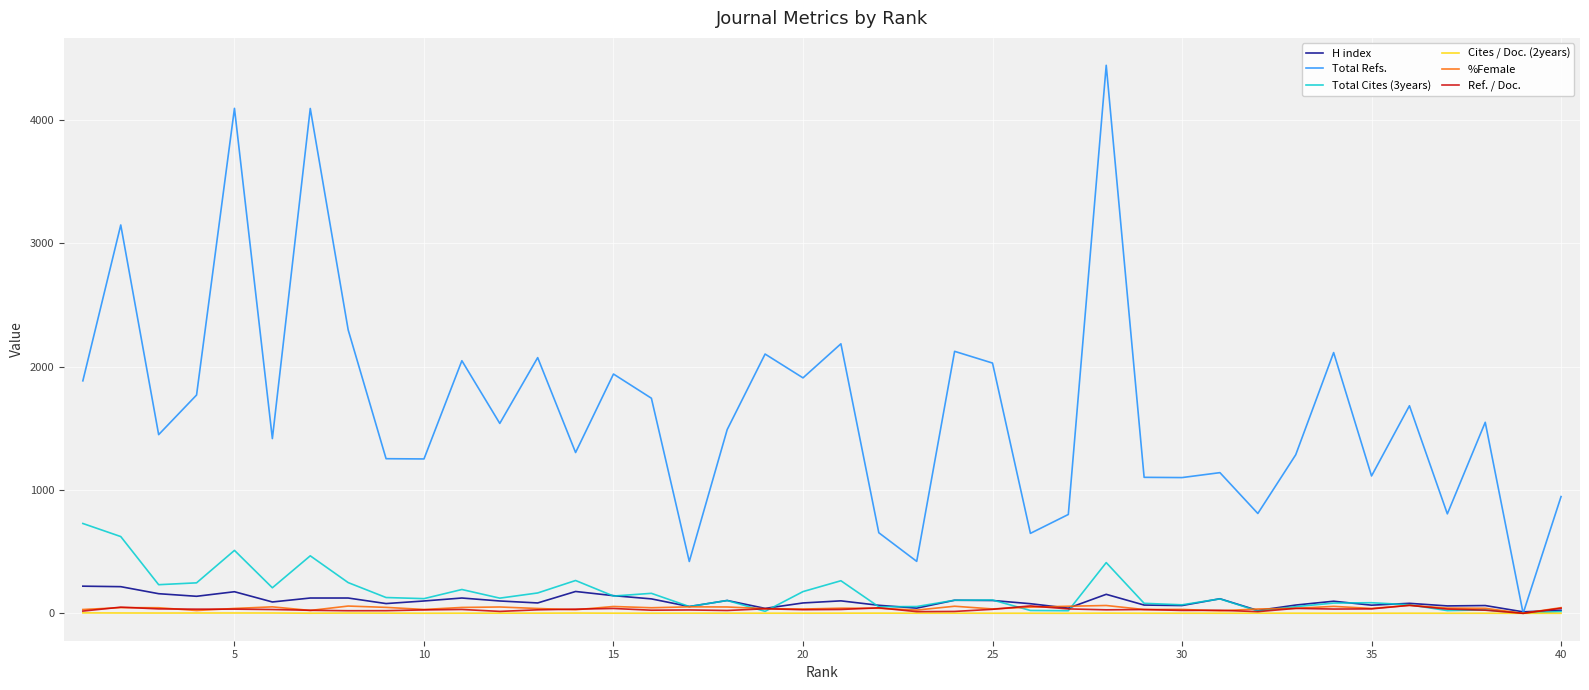

Which series has the widest spread of values?

Total Refs.